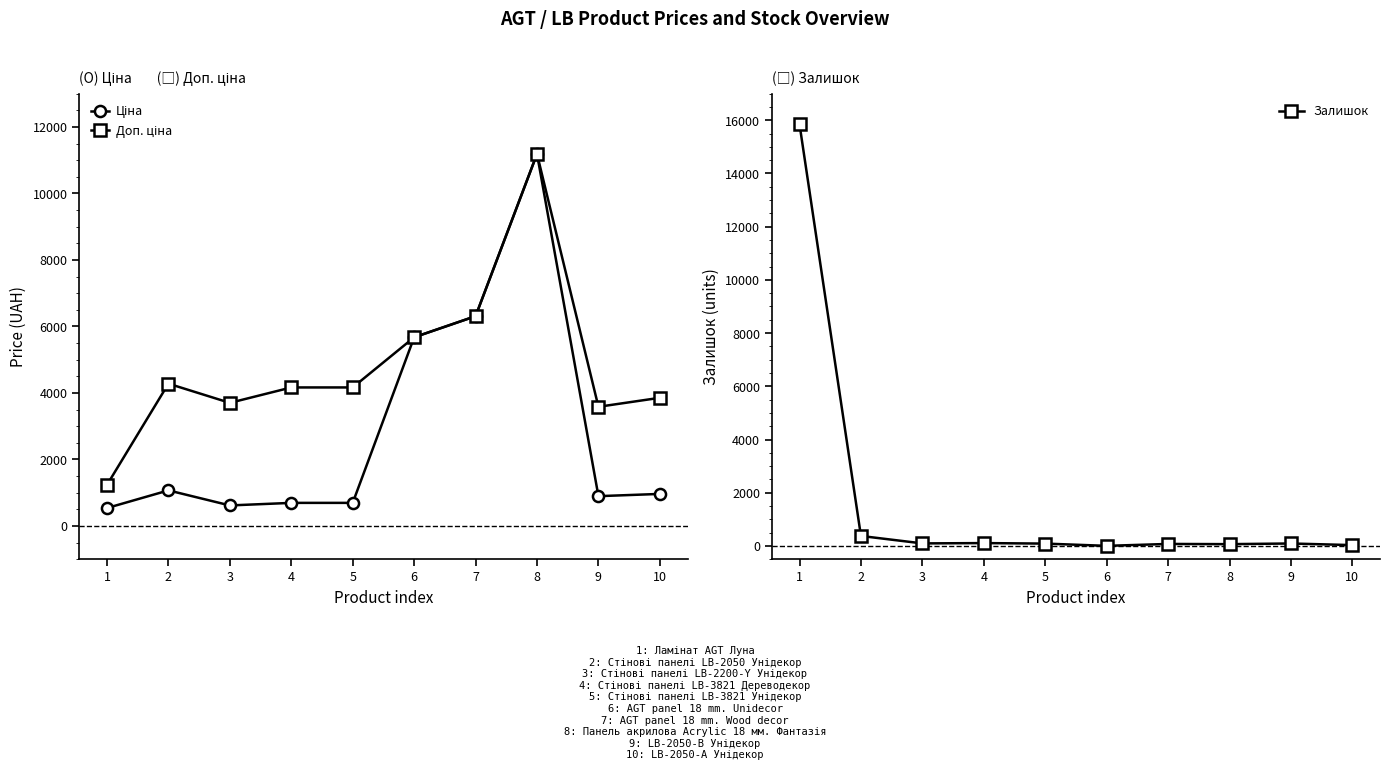

Rank the series by their average value, from highest to lowest.

Доп. ціна, Ціна, Залишок